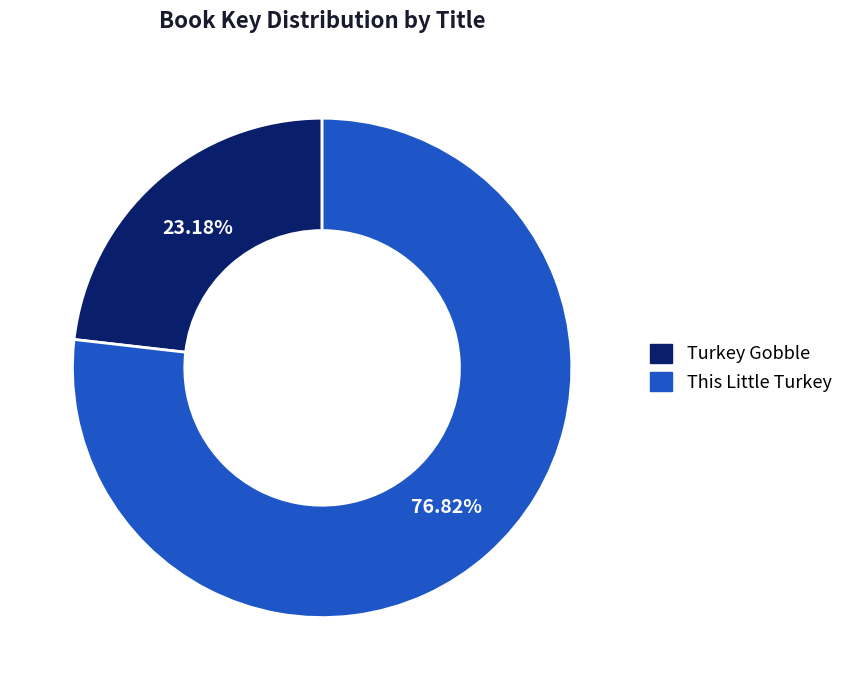

Combined, do Turkey Gobble and This Little Turkey account for over 50%?

Yes